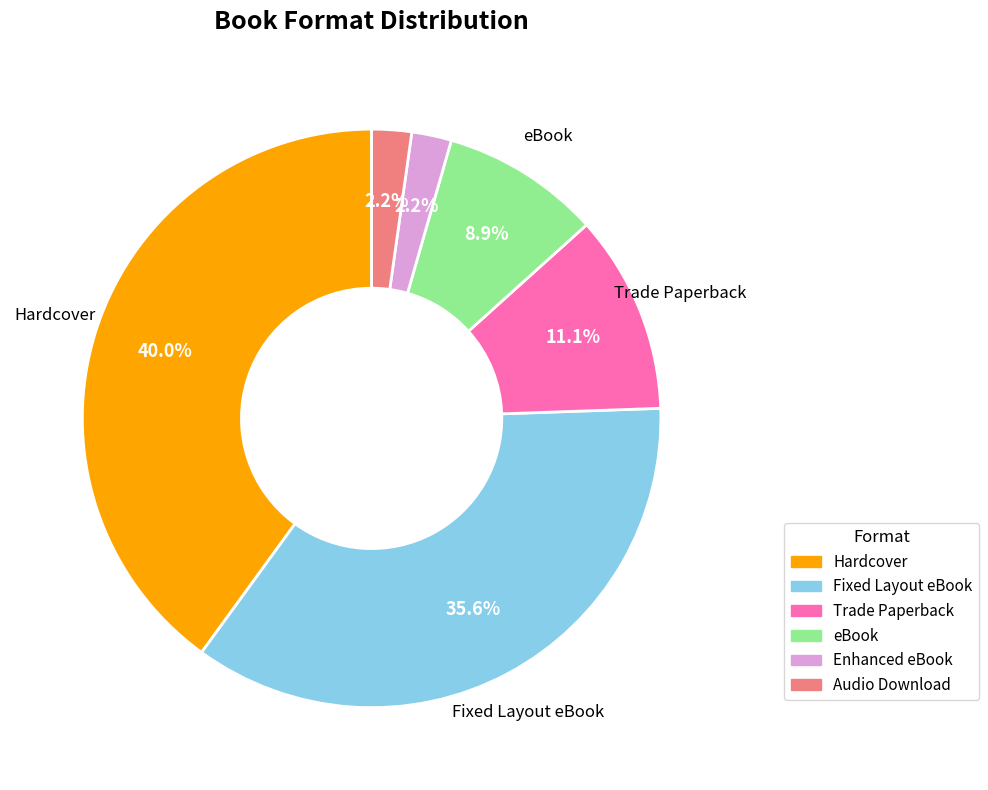

Which has a higher value, Enhanced eBook or Trade Paperback?

Trade Paperback